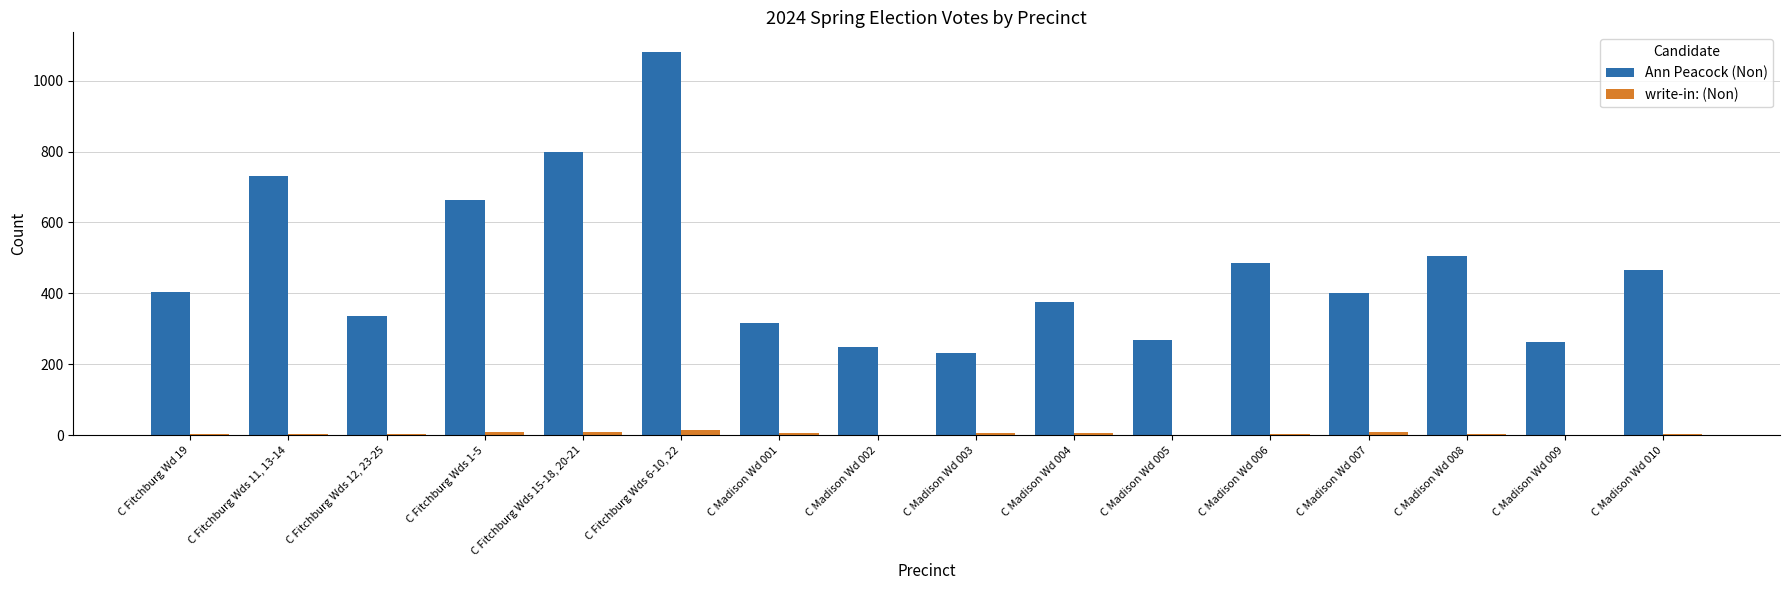

What are all the series names shown in the legend?

Ann Peacock (Non), write-in: (Non)